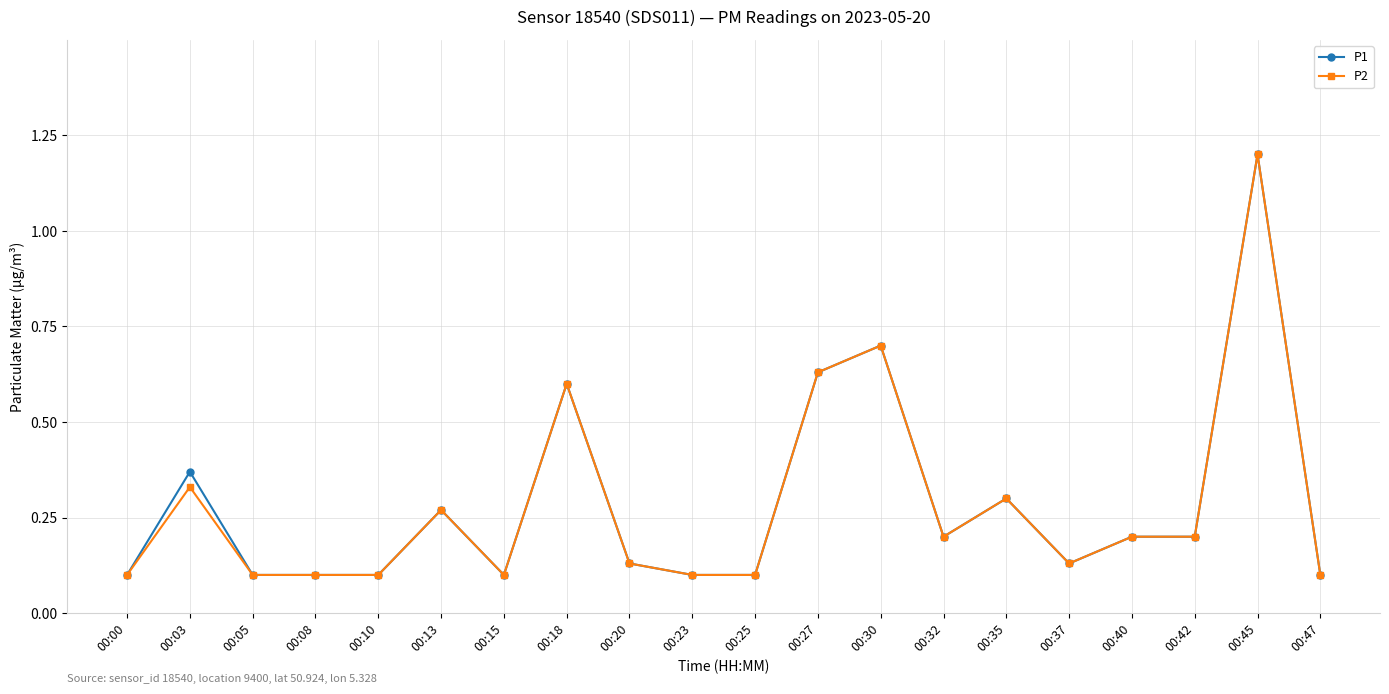

What is the value of the P1 point at the 18th from the left?

0.2